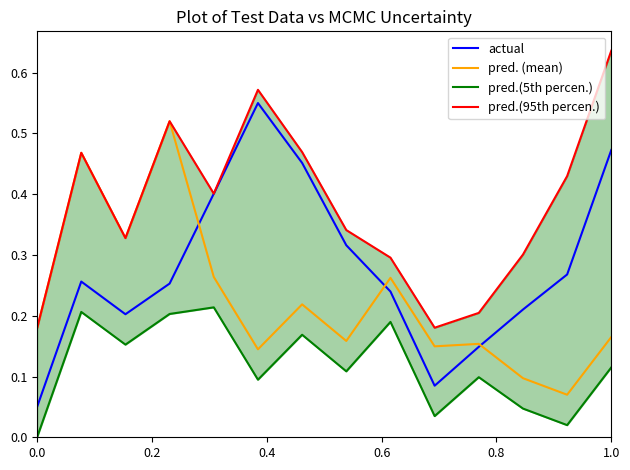

What is the difference between the second highest and second lowest values in the pred.(95th percen.) series?

0.4